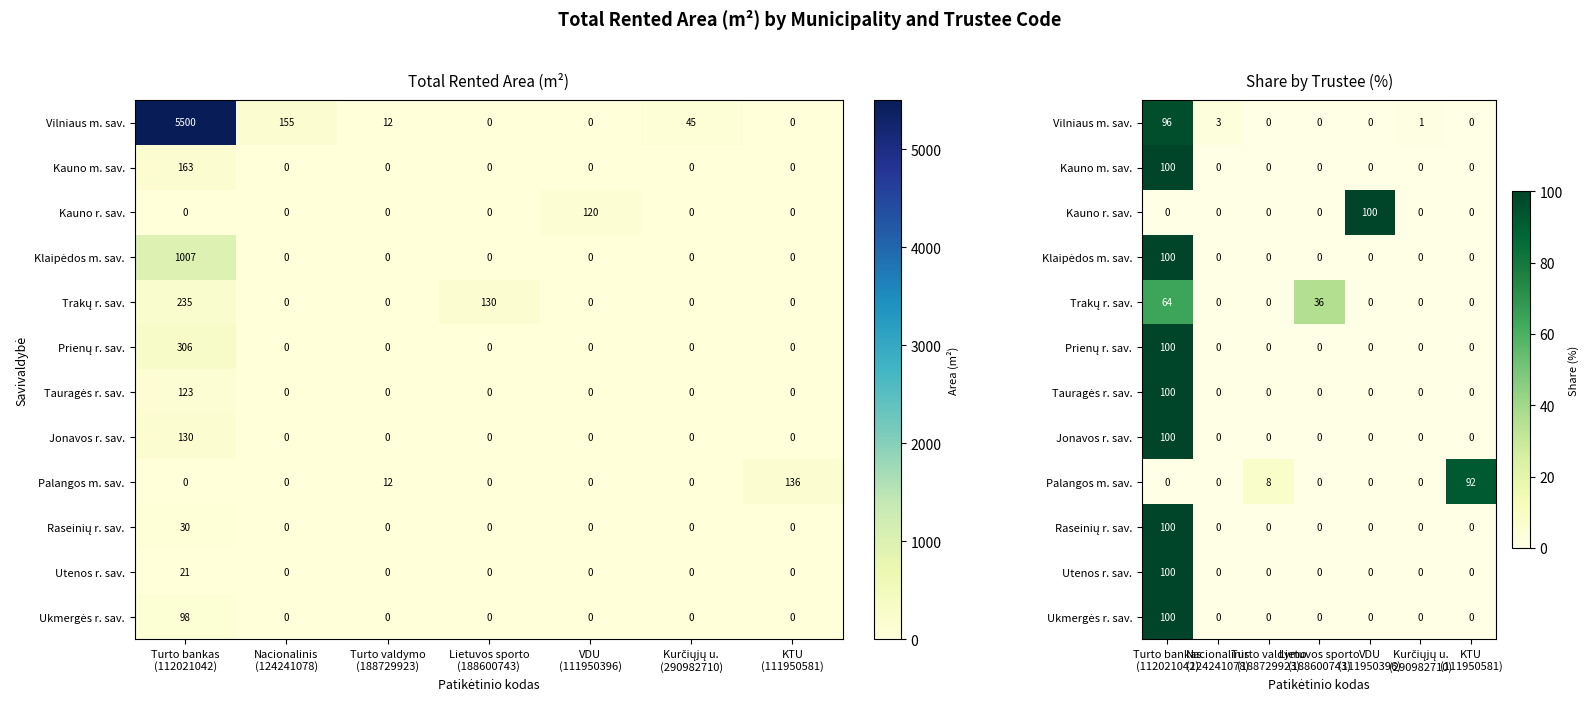

Is the value of Vilniaus m. sav. at Nacionalinis (124241078) greater than the value of Kauno m. sav. at Lietuvos sporto (188600743)?

Yes